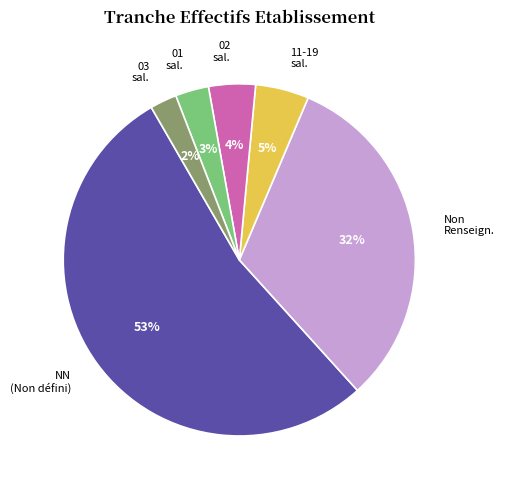

To the nearest percent, what percentage of the pie is 11-19 sal.?

5%